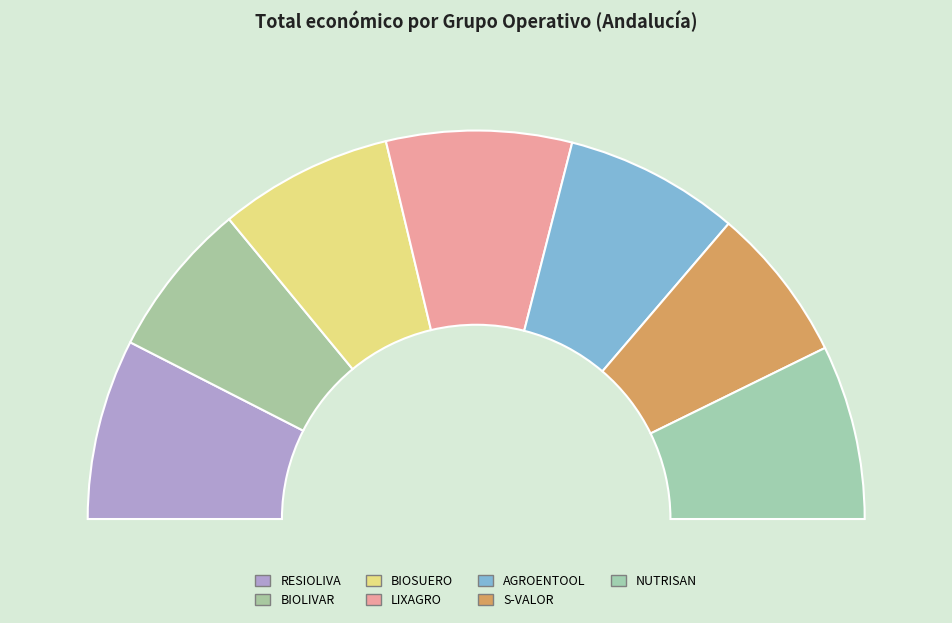

What is the total percentage of S-VALOR and BIOSUERO?

27.4%